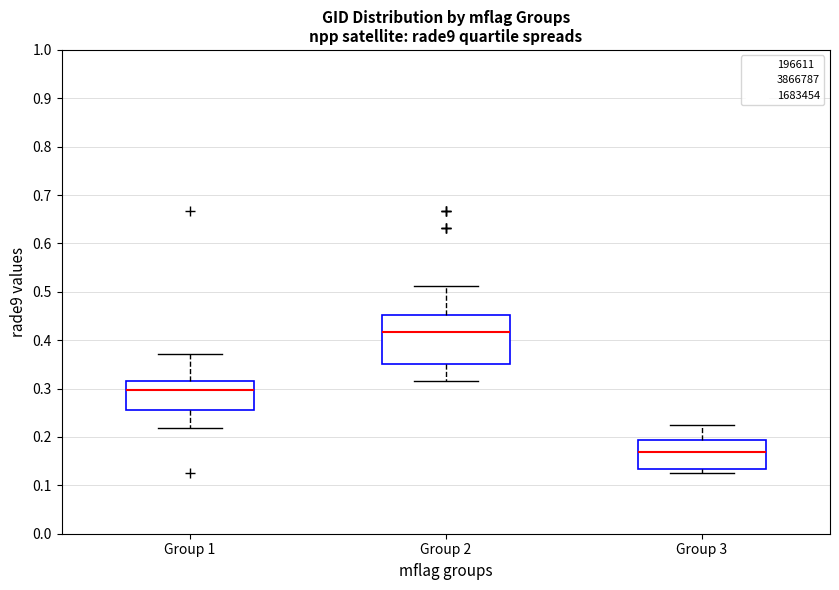

Reading left to right, transcribe this box plot: for each box, give where its median line is, the range the box spans, and where its two whiskers end, as read against the y-axis. The values are not printed on the chart, so give them approximately, as read against the axis.

Group 1: median 0.30, box 0.26 to 0.32, whiskers 0.22 to 0.37
Group 2: median 0.42, box 0.35 to 0.45, whiskers 0.32 to 0.51
Group 3: median 0.17, box 0.13 to 0.19, whiskers 0.13 (just below the box's lower edge) to 0.22